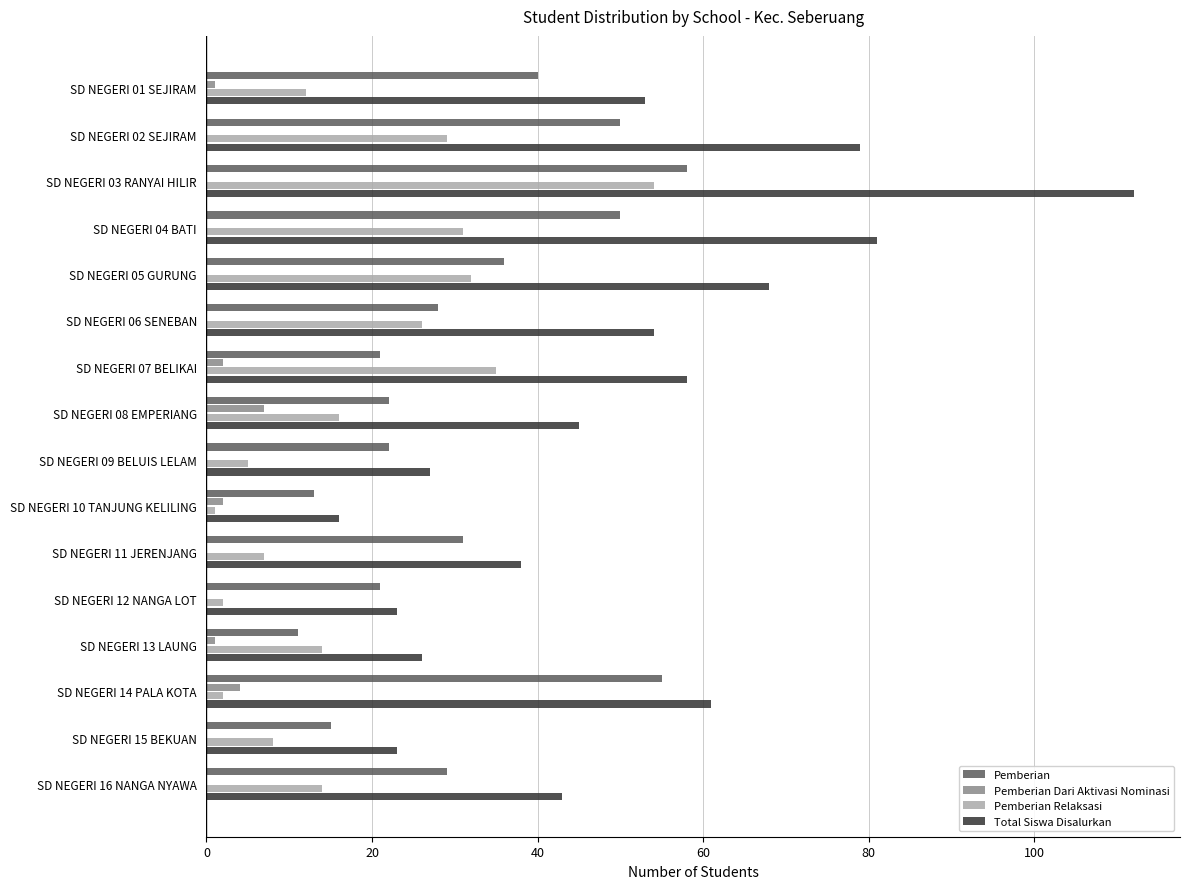

What is the sum of all Pemberian values?

502